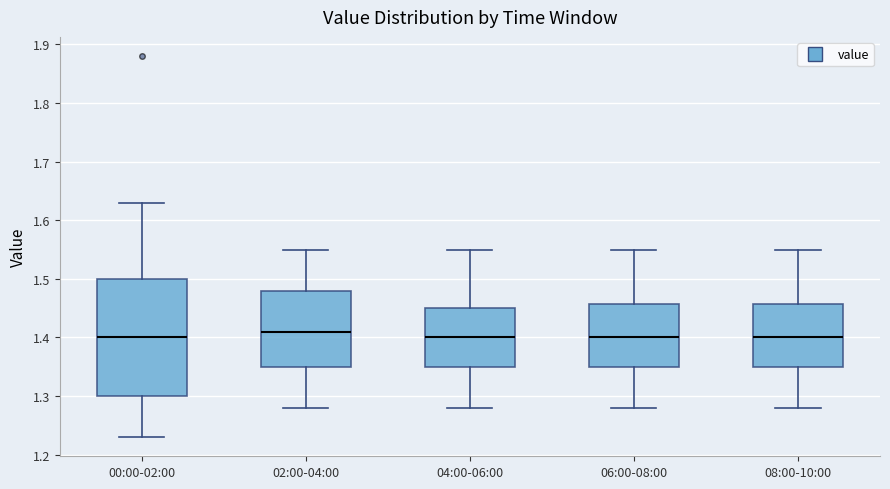

Where is the upper edge of the box for 04:00-06:00 on the y-axis? The values are not printed on the chart, so give them approximately, as read against the axis.

1.45